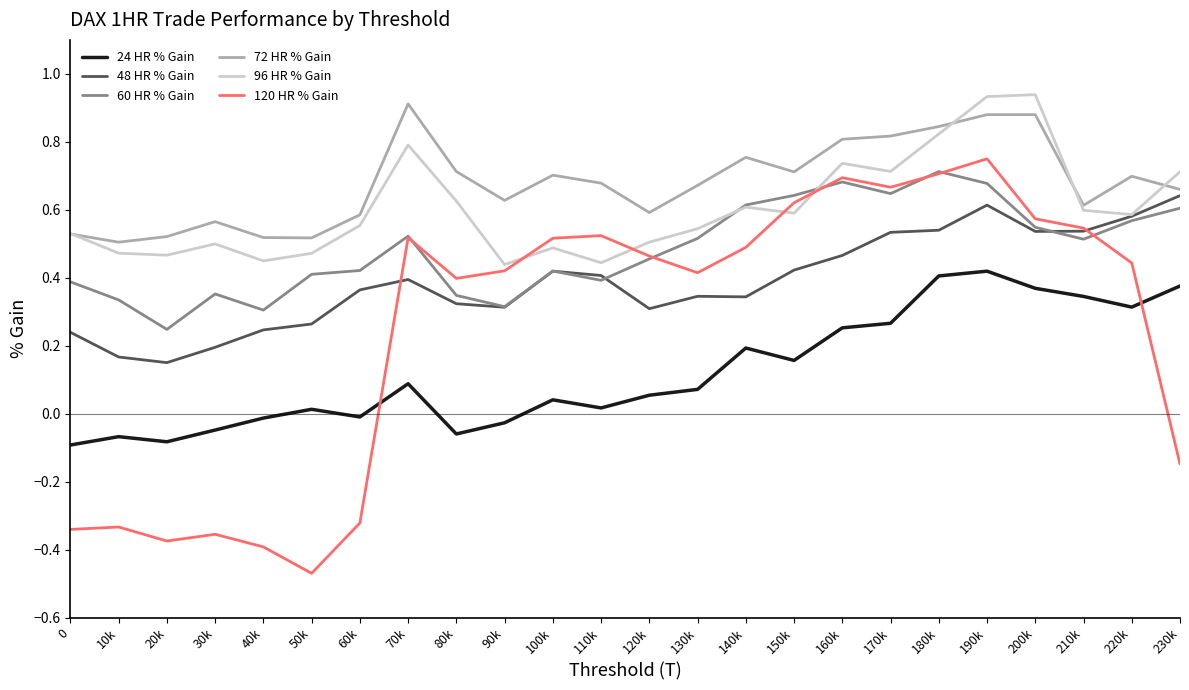

Which series has the largest total across all categories?

72 HR % Gain